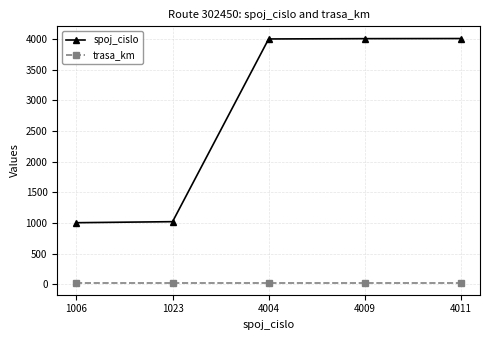

True or false: spoj_cislo and trasa_km cross at least once.

False